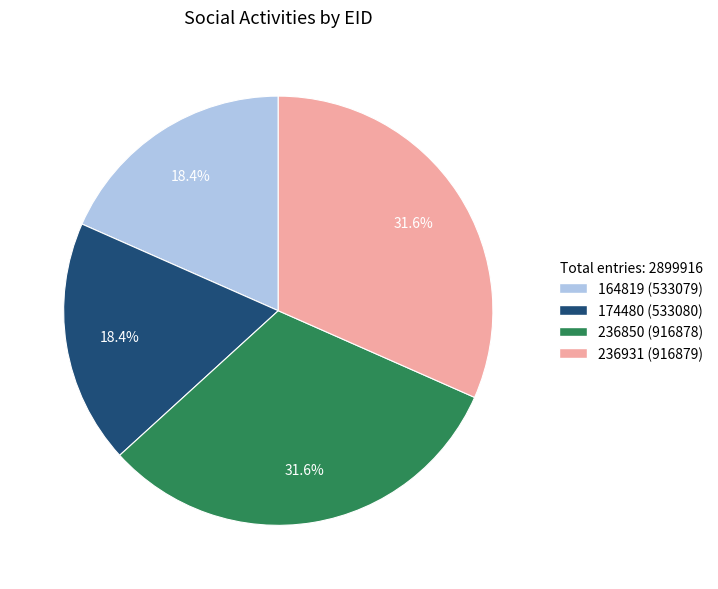

What percentage is the 236850 slice, to the nearest percent?

32%